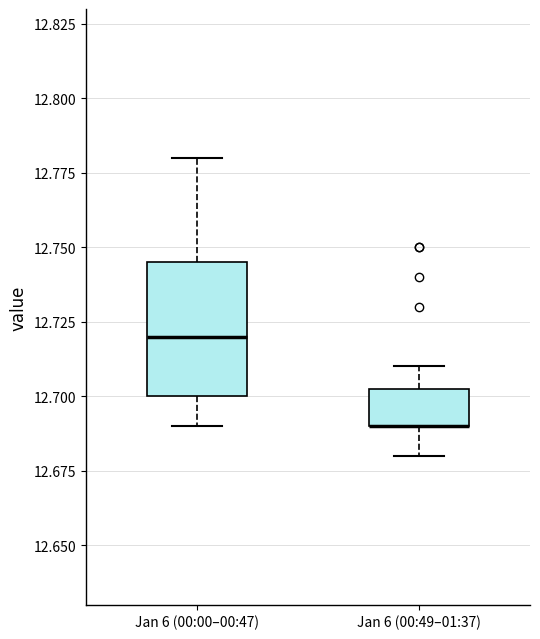

Where does the upper whisker of the box for Jan 6 (00:00–00:47) end on the y-axis? The values are not printed on the chart, so give them approximately, as read against the axis.

12.780